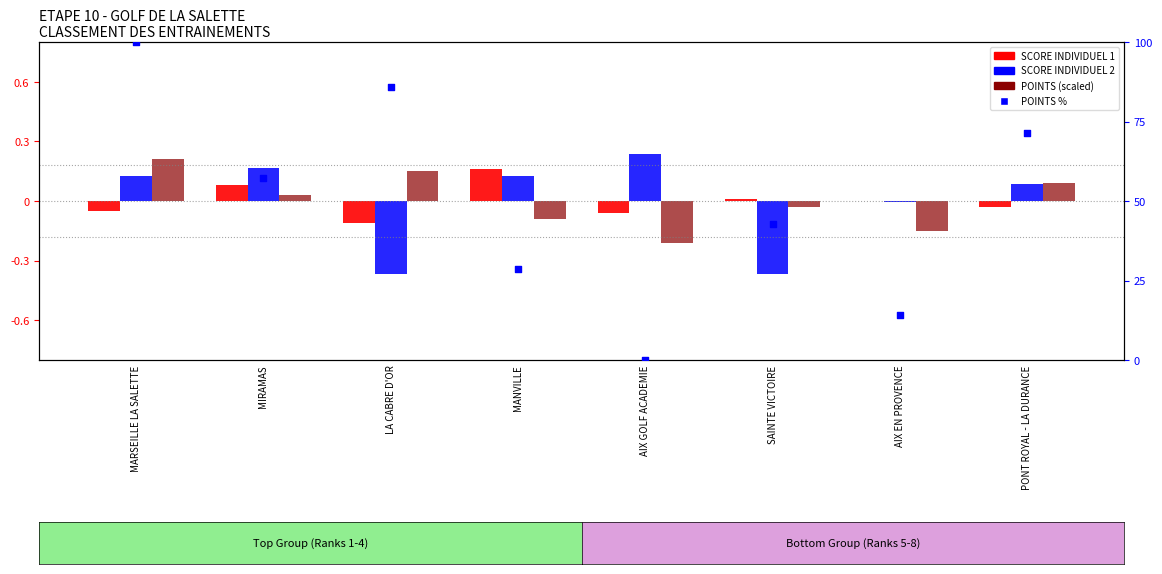

Which series has the largest total across all categories?

POINTS %